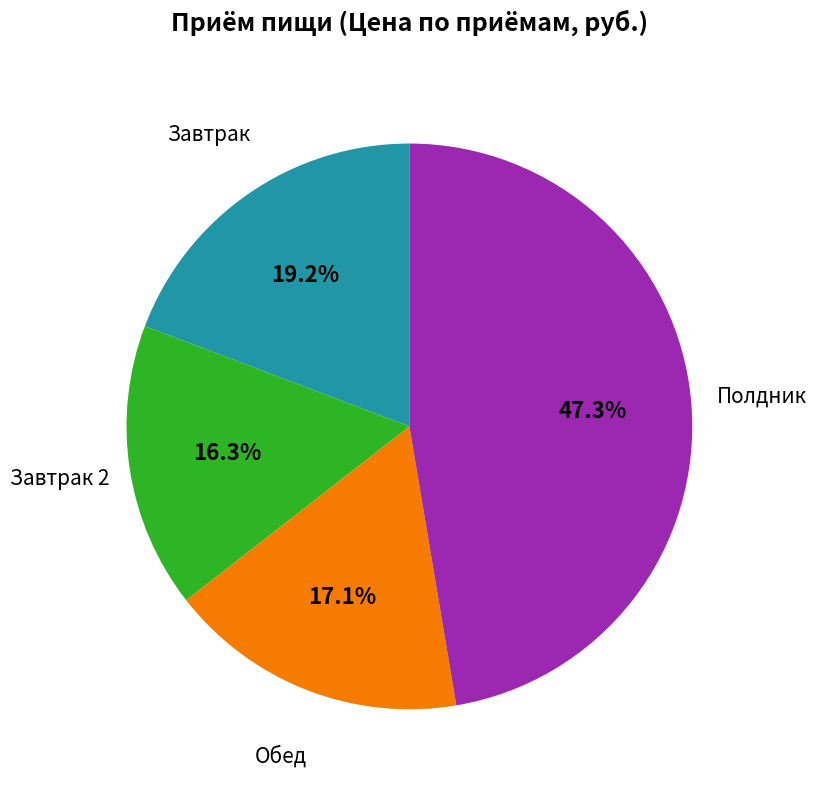

Does any single category account for the majority?

No